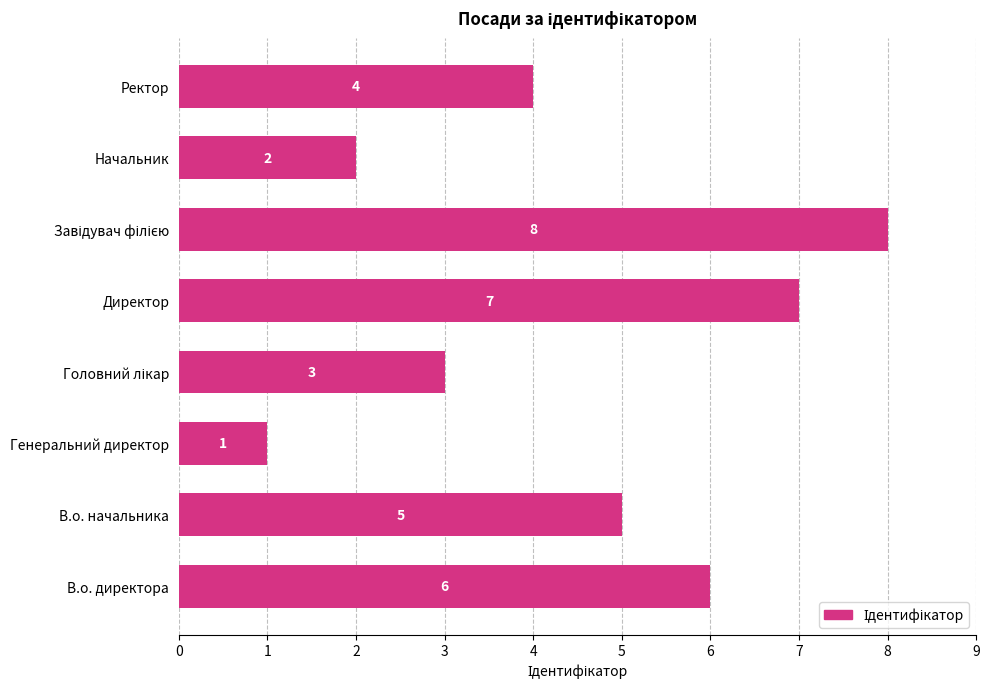

The chart shows a value of 1 at Генеральний директор. True or false?

True